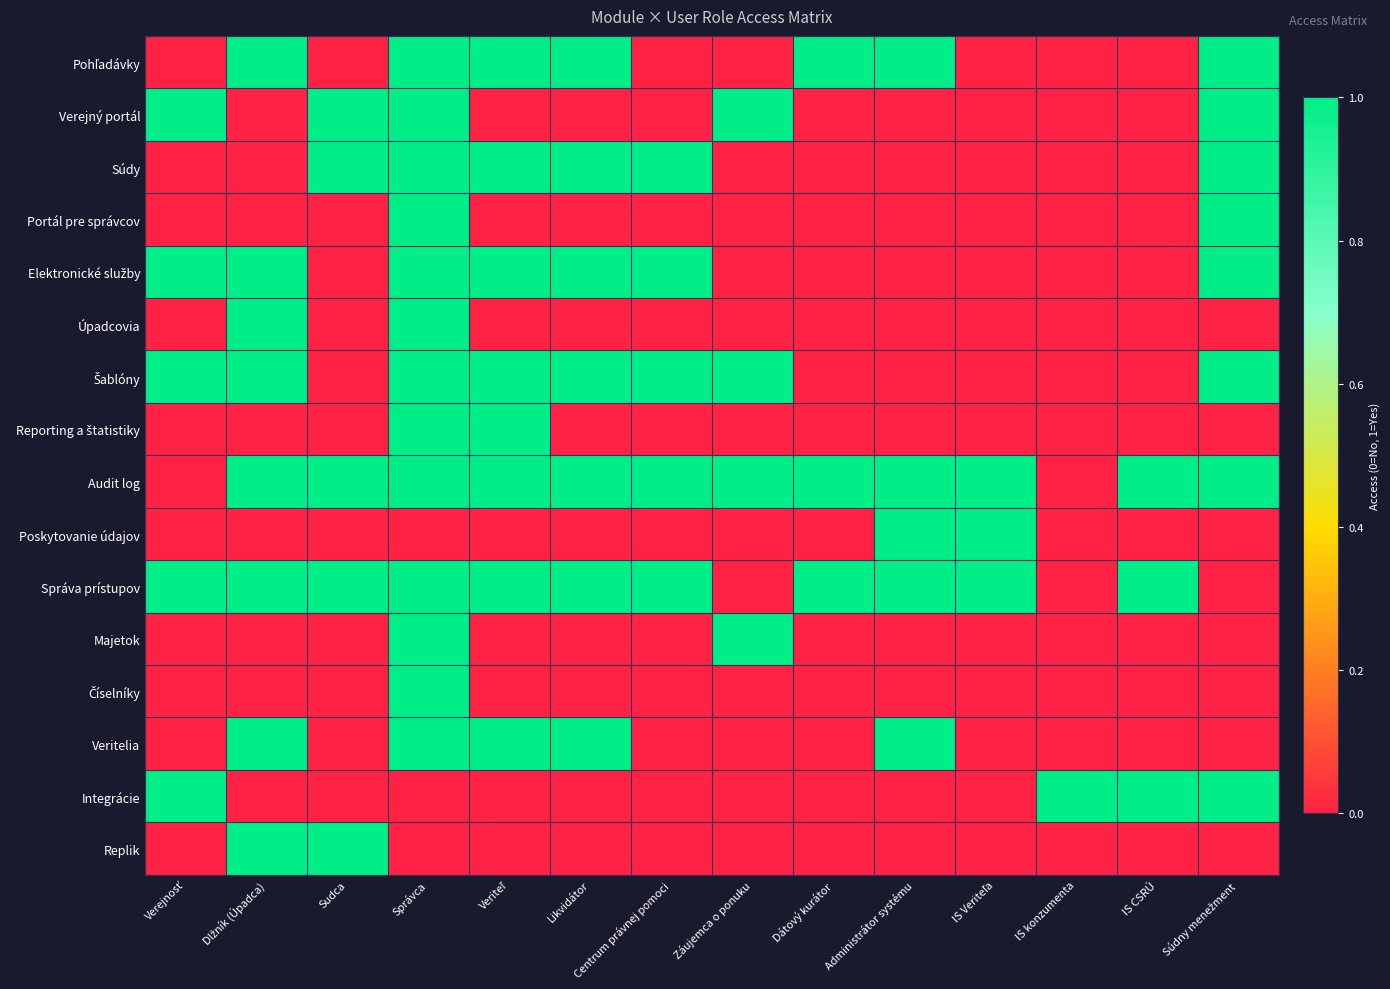

At which category does the chart reach its minimum across all series?

Verejnosť